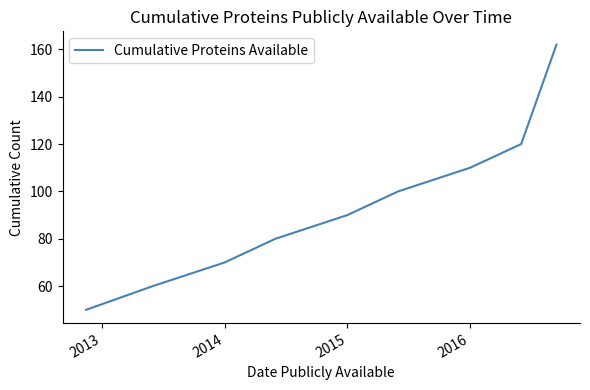

What is the difference between the maximum and minimum values?

112